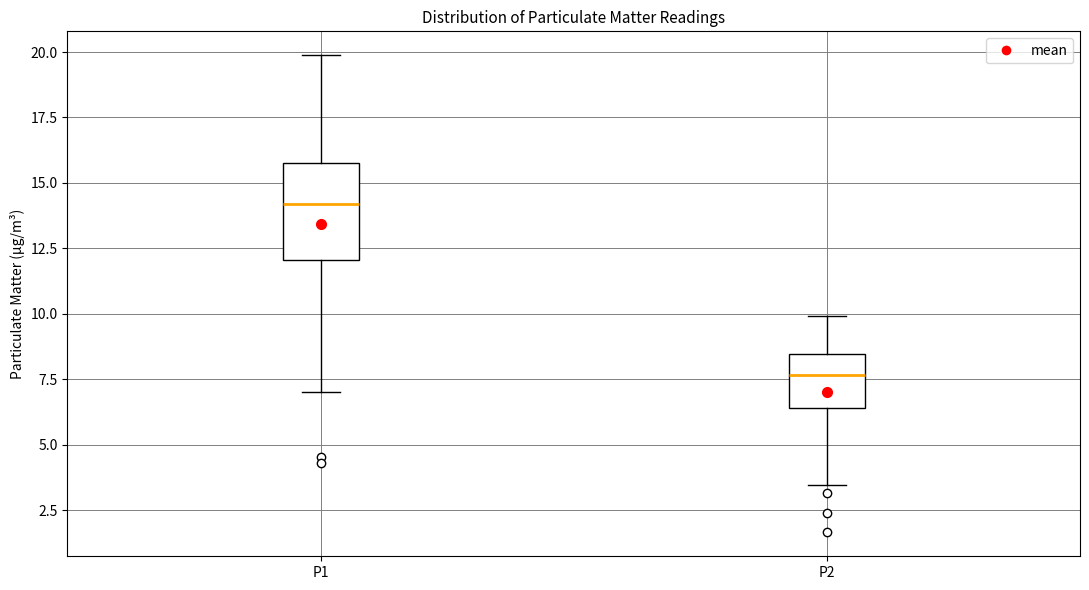

Comparing the boxes themselves (not the whiskers), which one is the tallest?

P1